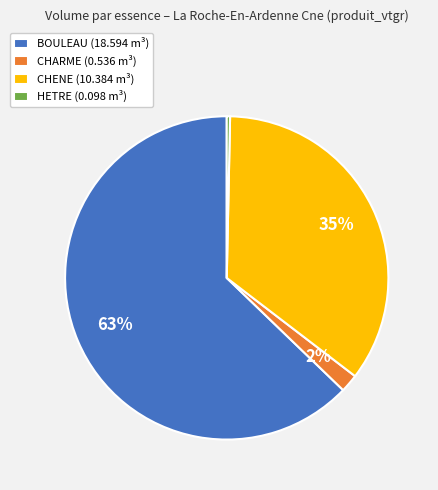

Which category accounts for the majority?

BOULEAU